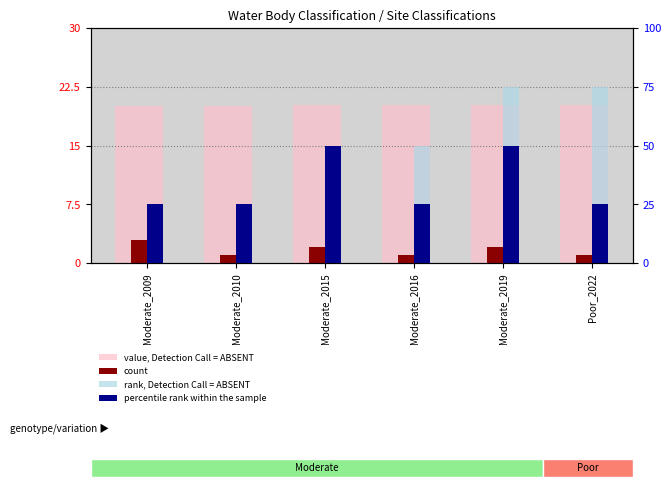

Does the chart contain stacked bars?

No